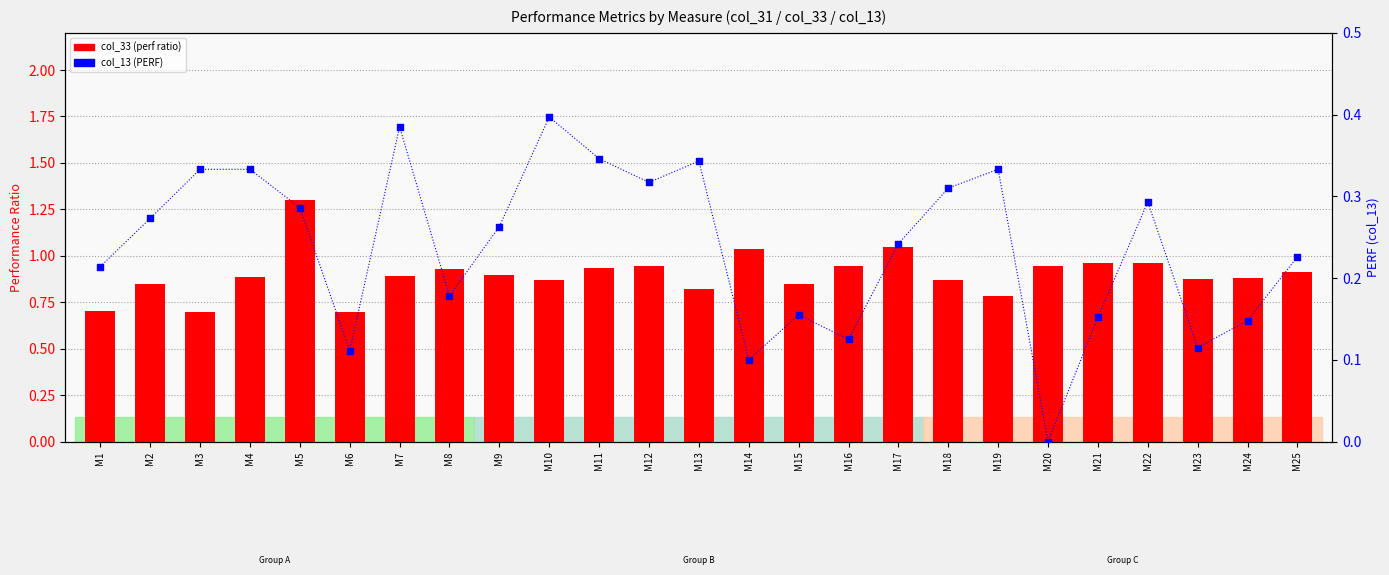

Which series reaches the maximum Y coordinate?

col_33 (perf ratio)